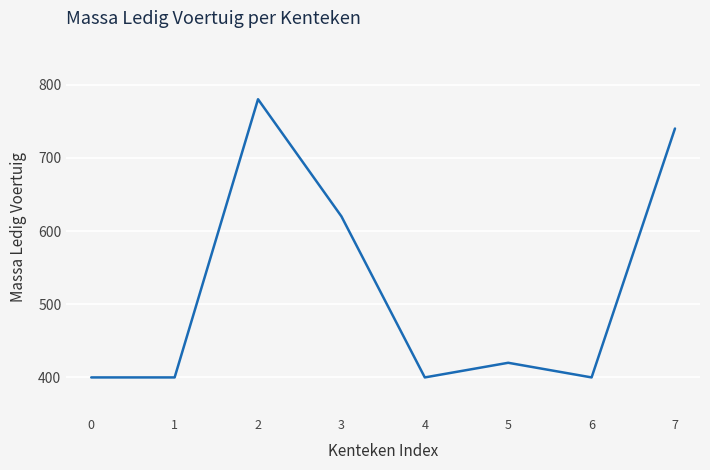

Reading left to right, what are all the values shown in this chart?

400	400	780	620	400	420	400	740